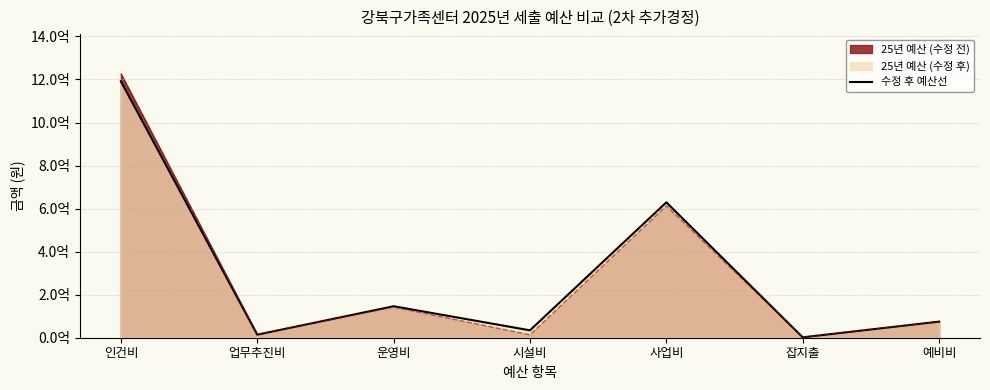

How many points are lower than both their immediate neighbors (excluding endpoints)?

3